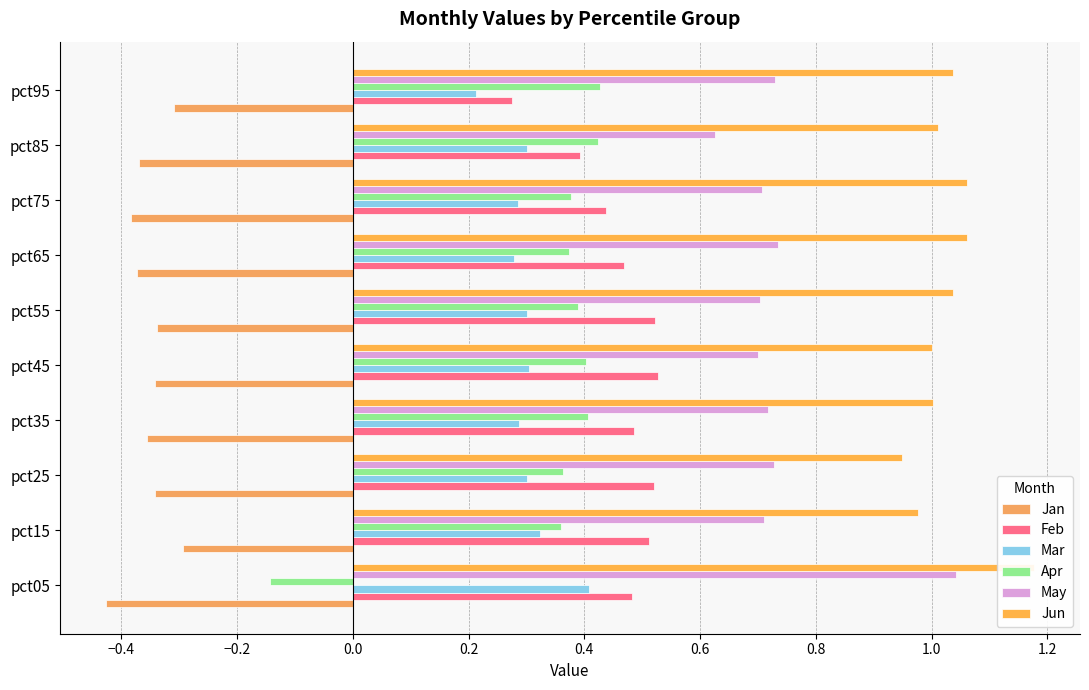

Which series has the widest spread of values?

Apr